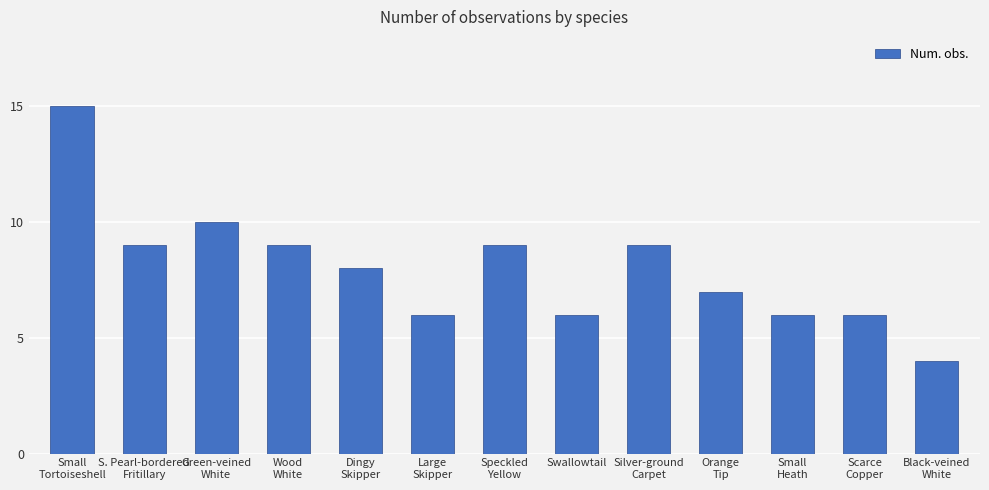

Reading left to right, extract all data points from this chart.

Small
Tortoiseshell=15	S. Pearl-bordered
Fritillary=9	Green-veined
White=10	Wood
White=9	Dingy
Skipper=8	Large
Skipper=6	Speckled
Yellow=9	Swallowtail=6	Silver-ground
Carpet=9	Orange
Tip=7	Small
Heath=6	Scarce
Copper=6	Black-veined
White=4